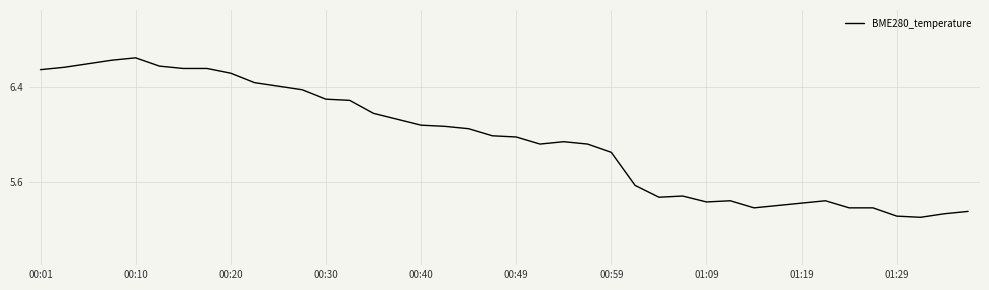

Does the chart have visible grid lines?

Yes